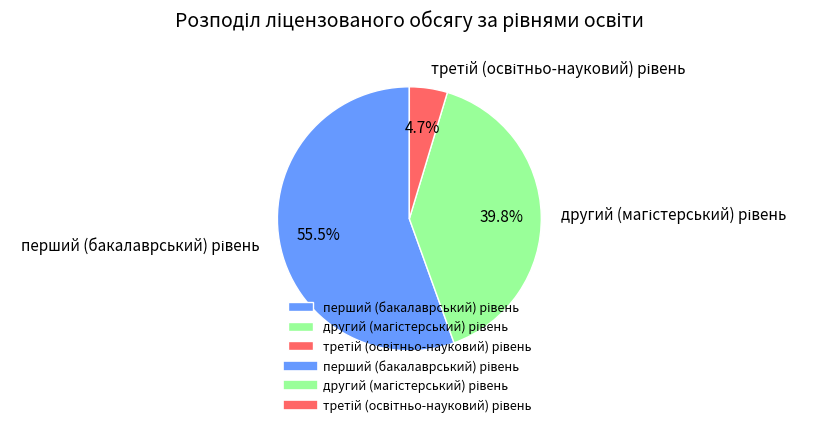

How many segments does this pie chart have?

3